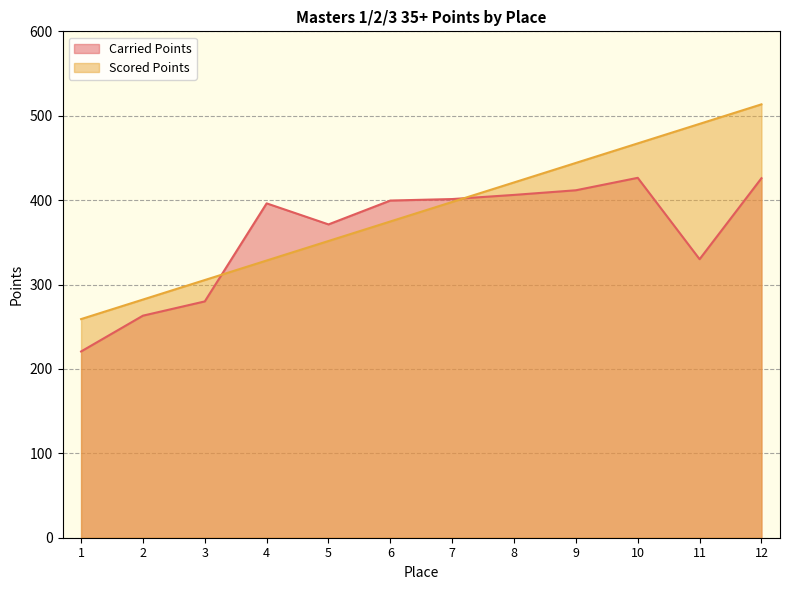

The value of Scored Points at 9 is 633.4. True or false?

False